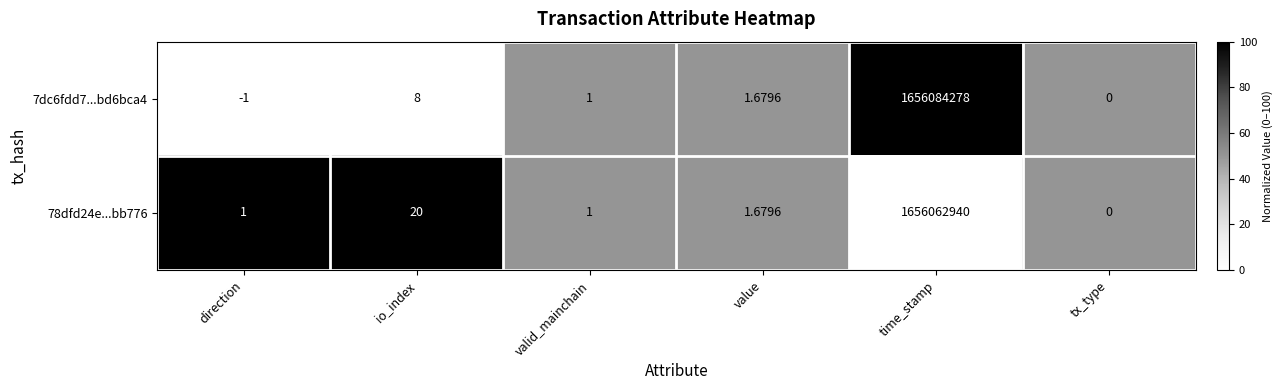

At which category does the chart reach its peak across all series?

time_stamp